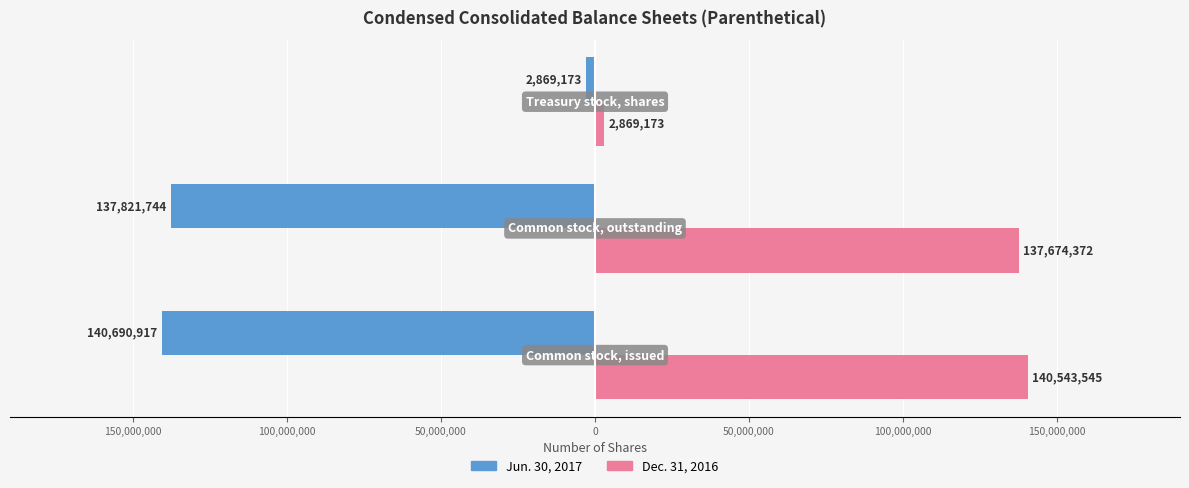

What are all the series names shown in the legend?

Jun. 30, 2017, Dec. 31, 2016